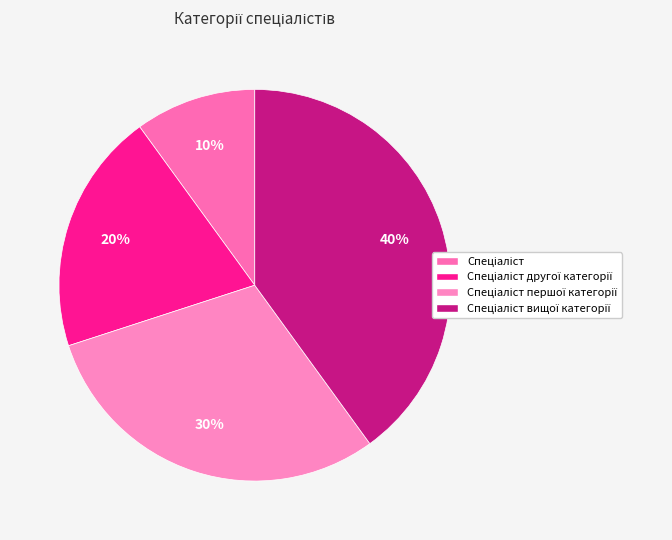

To the nearest percent, what percentage of the pie is Спеціаліст?

10%